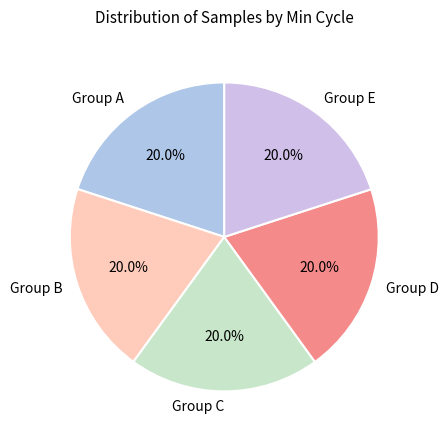

What is the ratio of the value at Group C to the value at Group A?

1.0